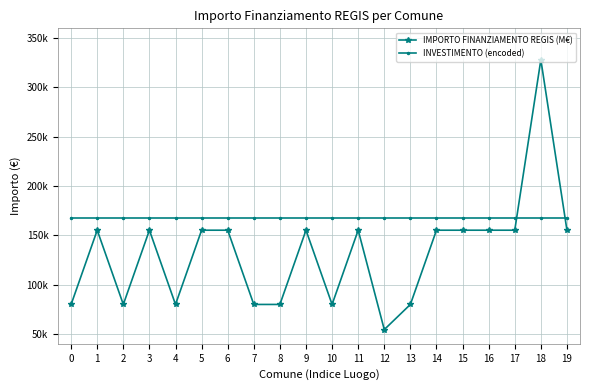

What is the value of the IMPORTO FINANZIAMENTO REGIS (M€) point at the 11th from the left?

79922.0